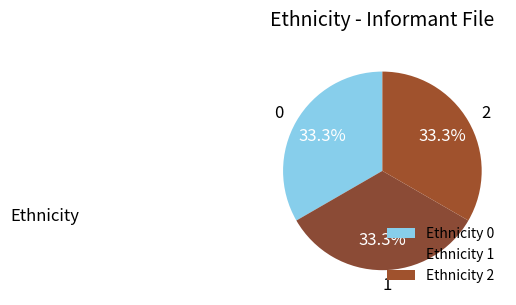

How much of the chart is everything except 2?

66.7%